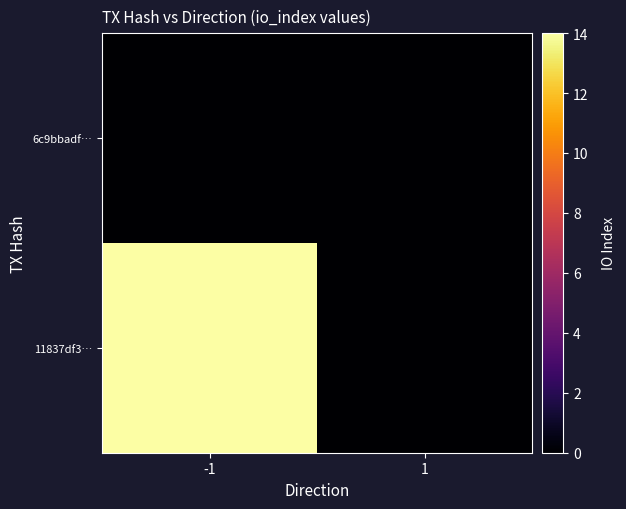

At which category is the sum across all series the highest?

-1